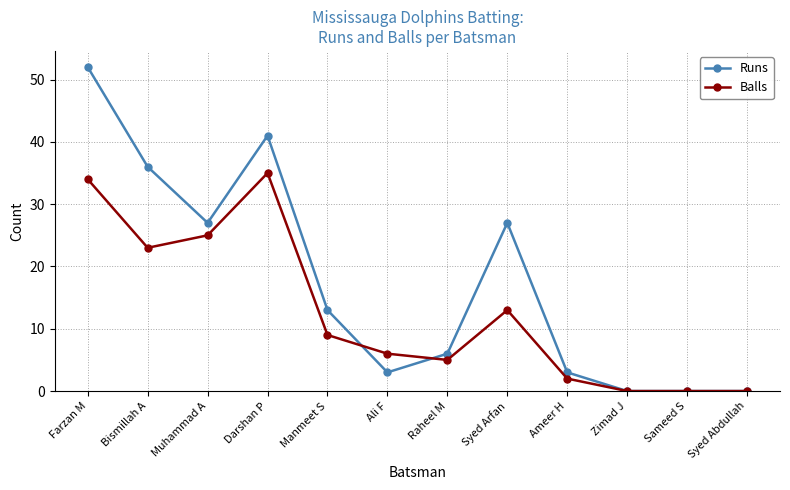

What is the approximate value of Runs at Darshan P, to the nearest 5?

40